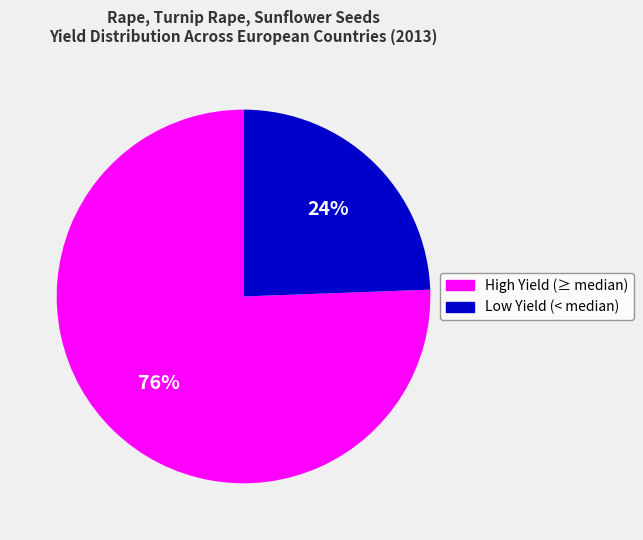

Is there any slice that represents more than half of the pie?

Yes